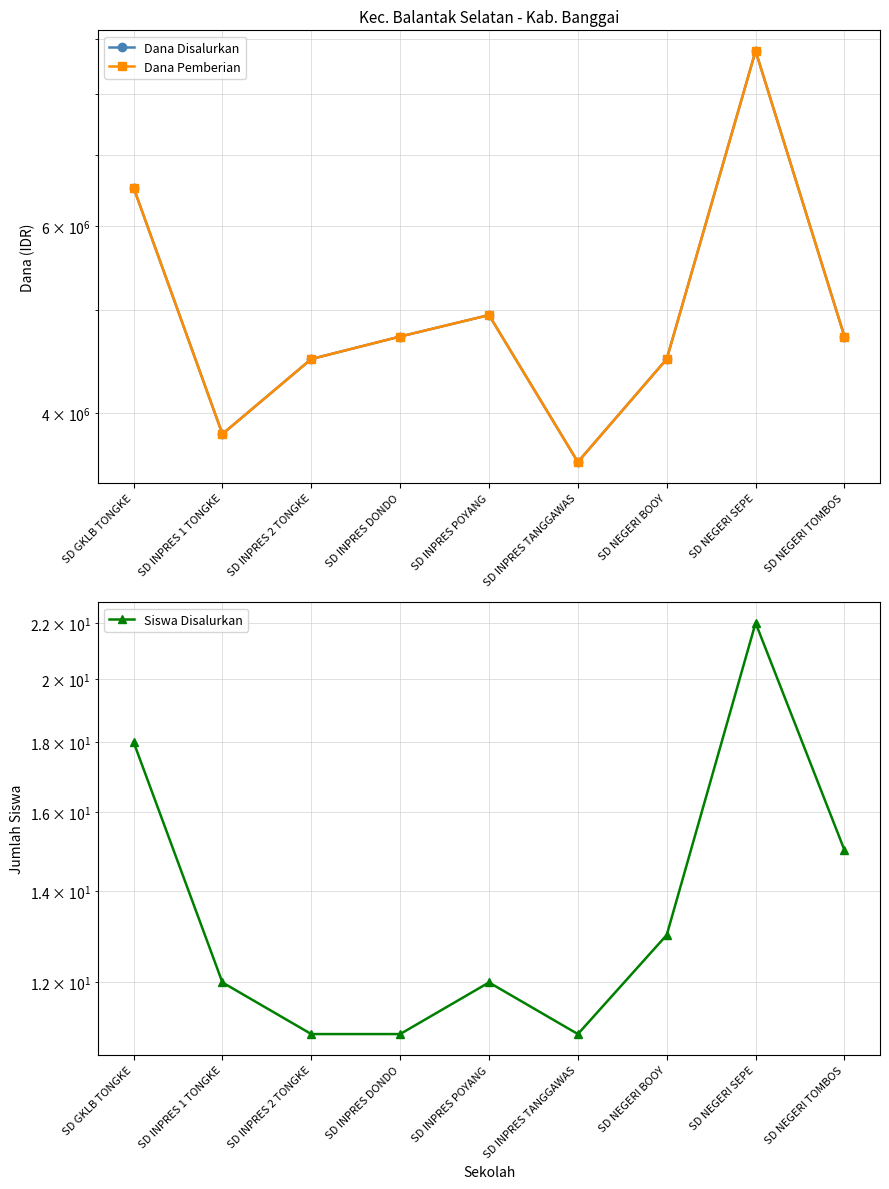

What is the label of the 3rd point from the right?

SD NEGERI BOOY